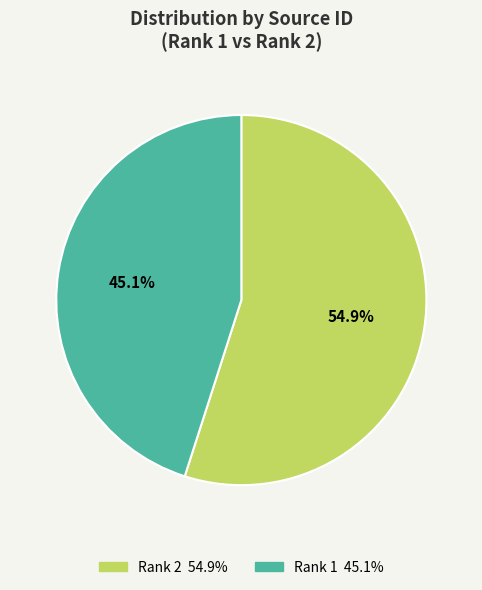

What is the ratio of the value at Rank 1 to the value at Rank 2?

0.8